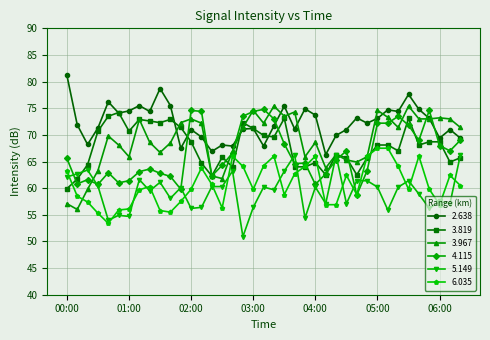

How many lines are shown in the chart?

6